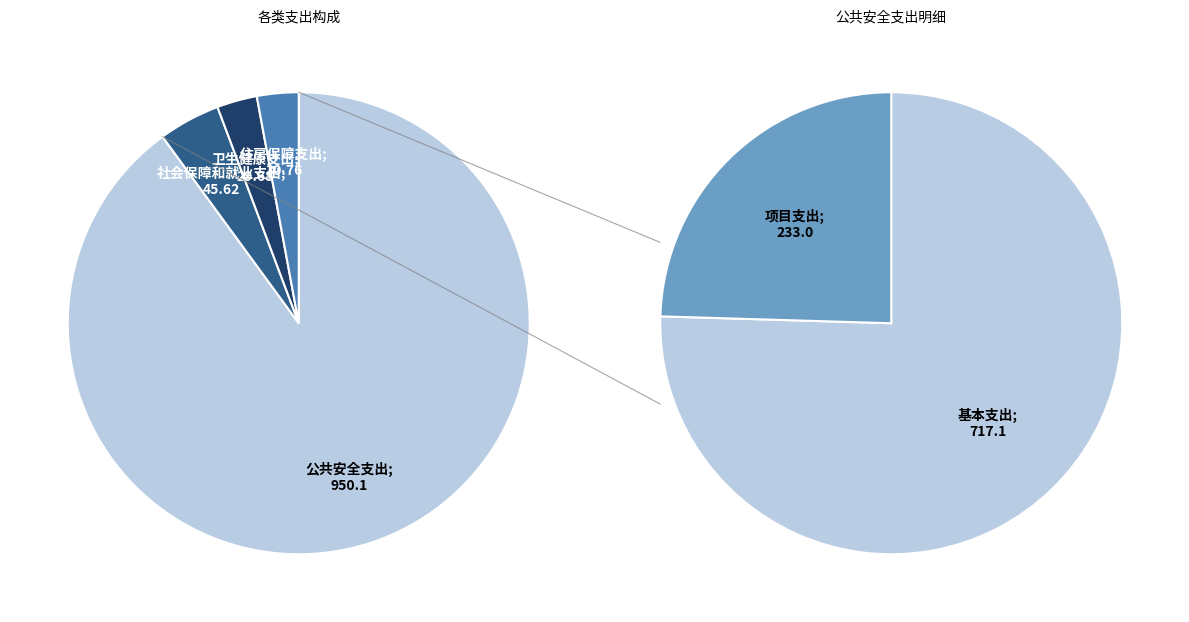

To the nearest percent, what is the combined percentage of 社会保障和就业支出 and 公共安全支出?

94%